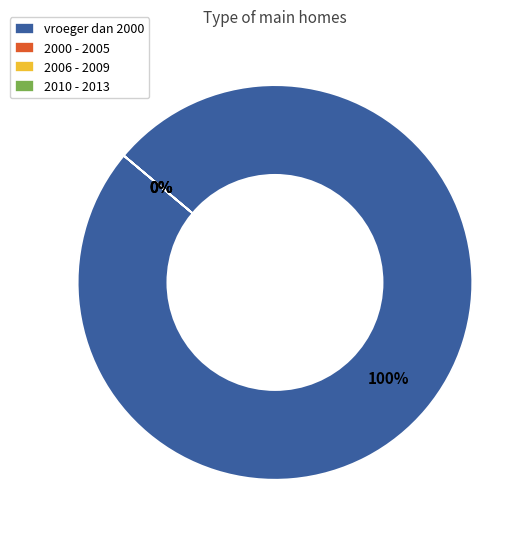

Which category has the smallest portion of the pie?

2000 - 2005